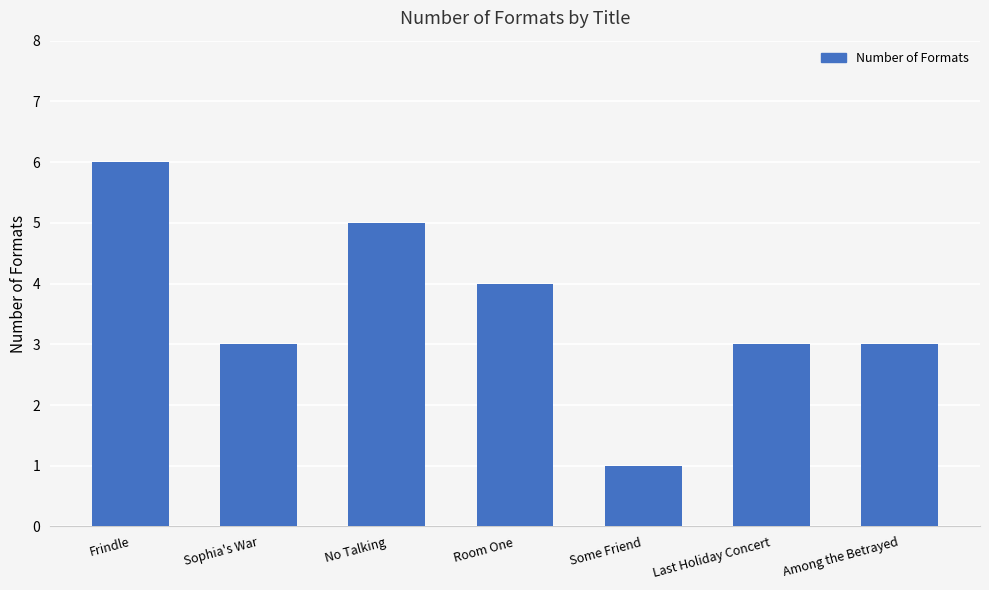

What is the difference between the maximum and minimum values?

5